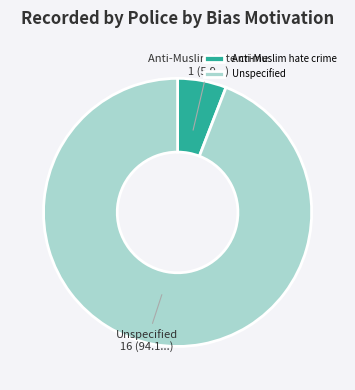

Which category has the smallest portion of the pie?

Anti-Muslim hate crime